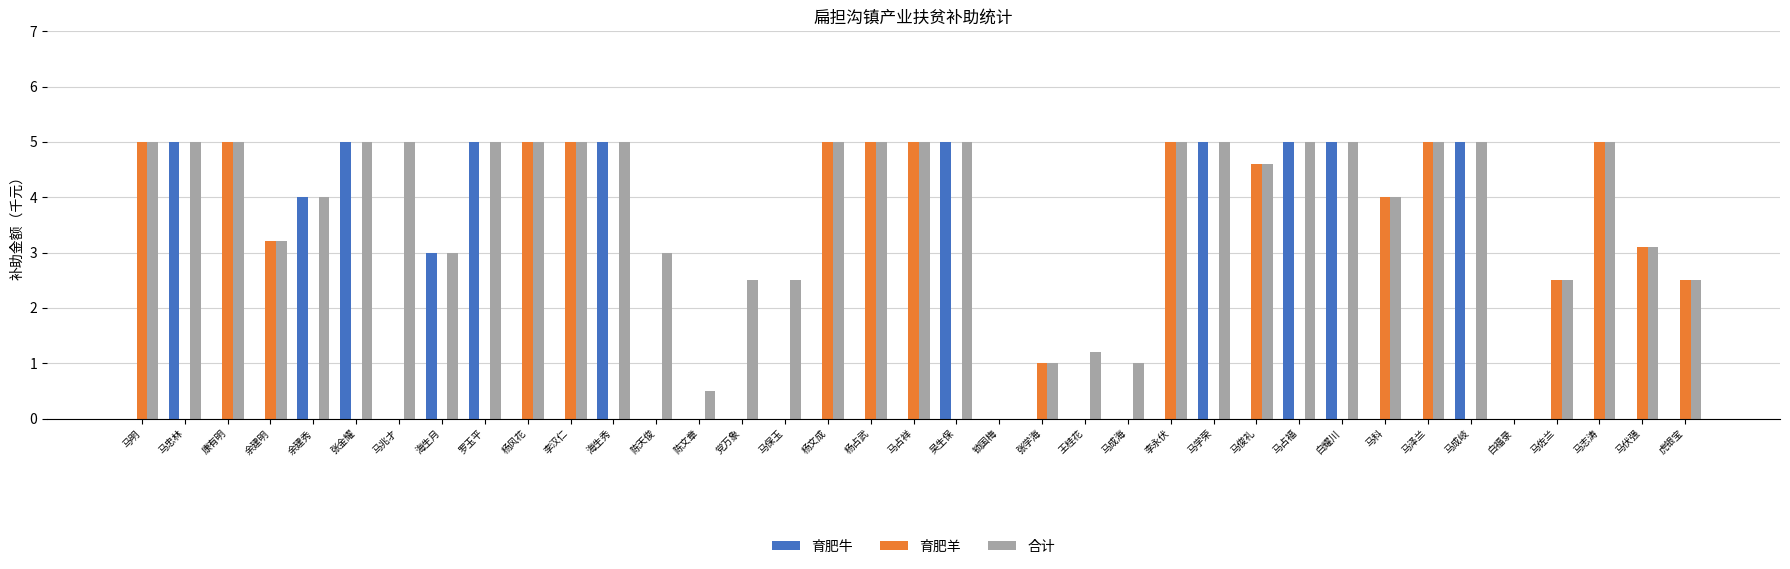

What is the sum of all 合计 values?

138.6